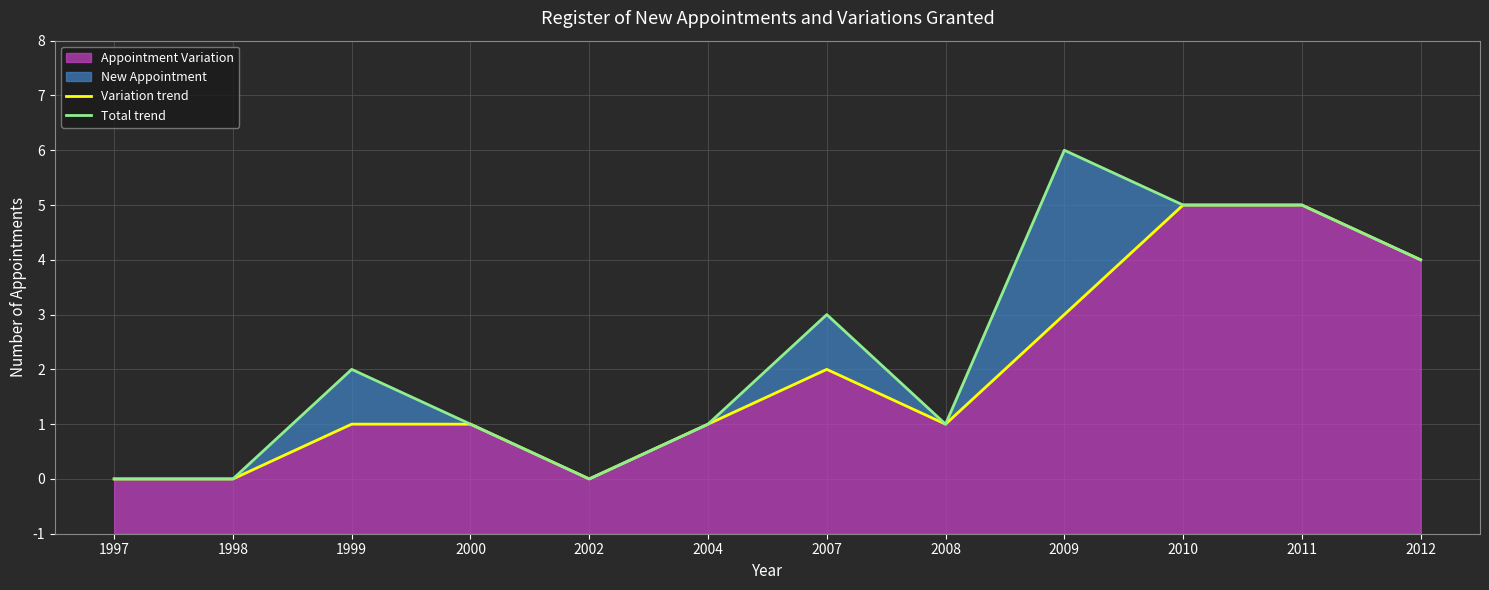

Which category has the highest value in the Total trend series?

2009